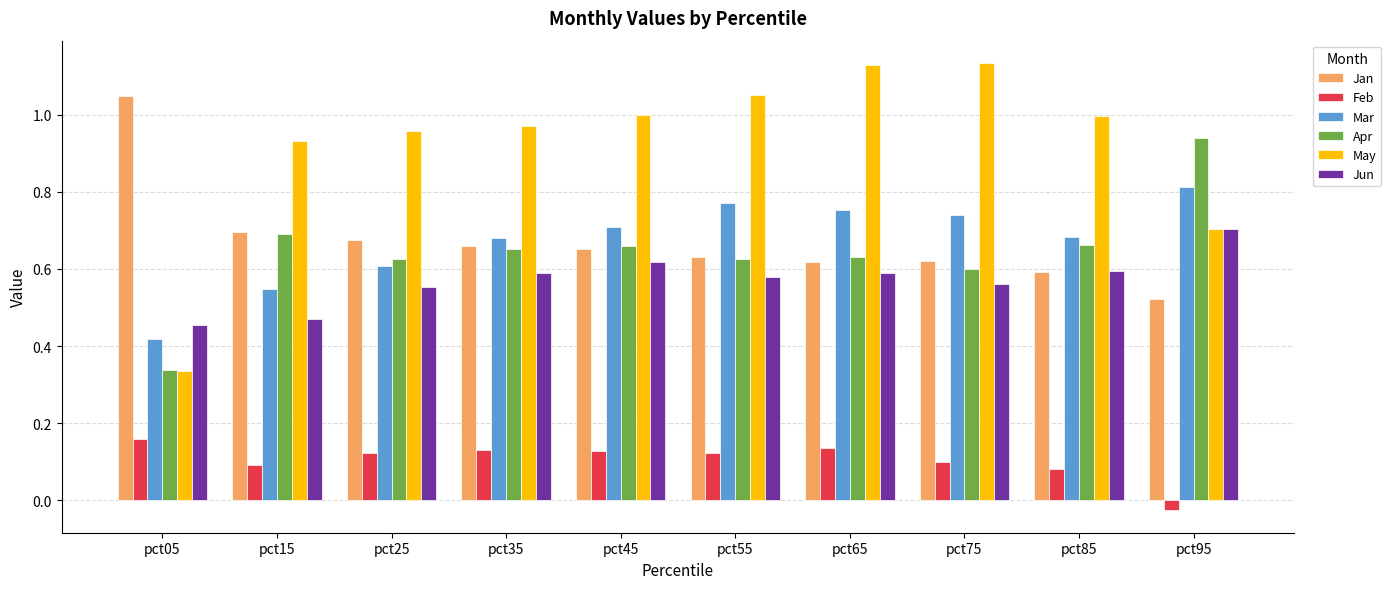

How many series are shown in this chart?

6